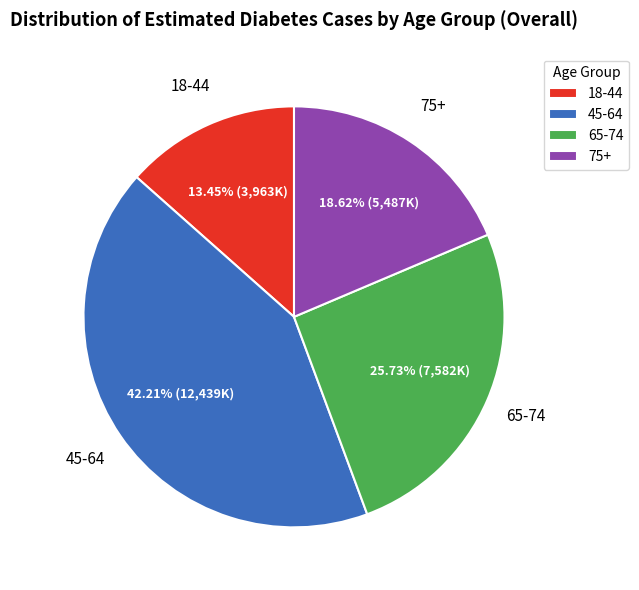

What percentage is NOT represented by 18-44?

86.6%